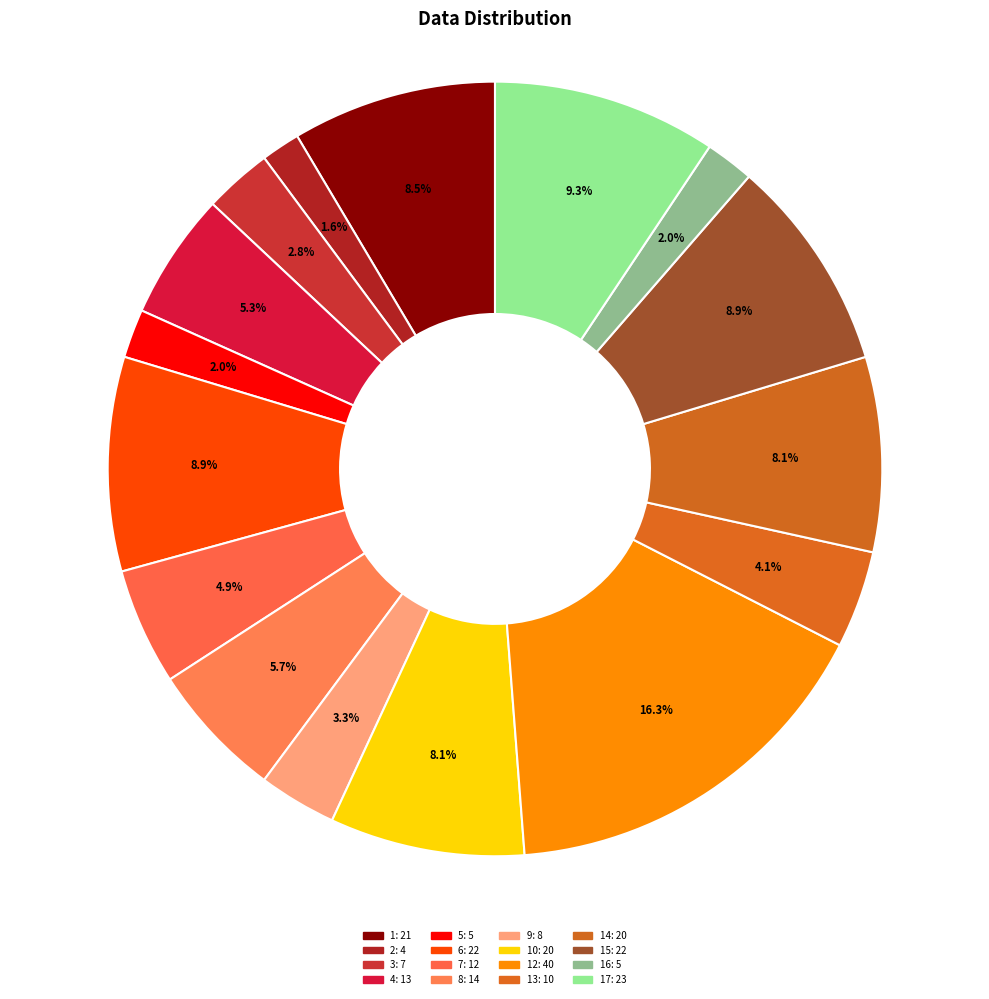

Count the number of slices in the pie.

16